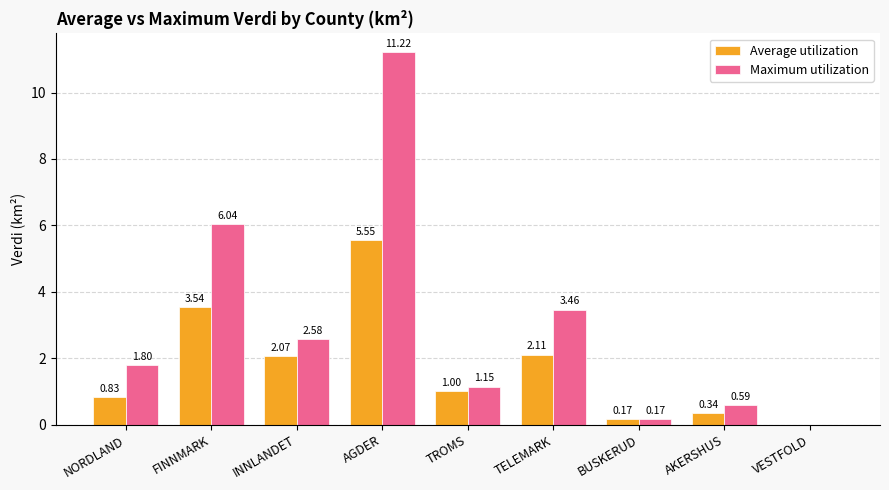

What is the total value across all series at AKERSHUS?

0.9